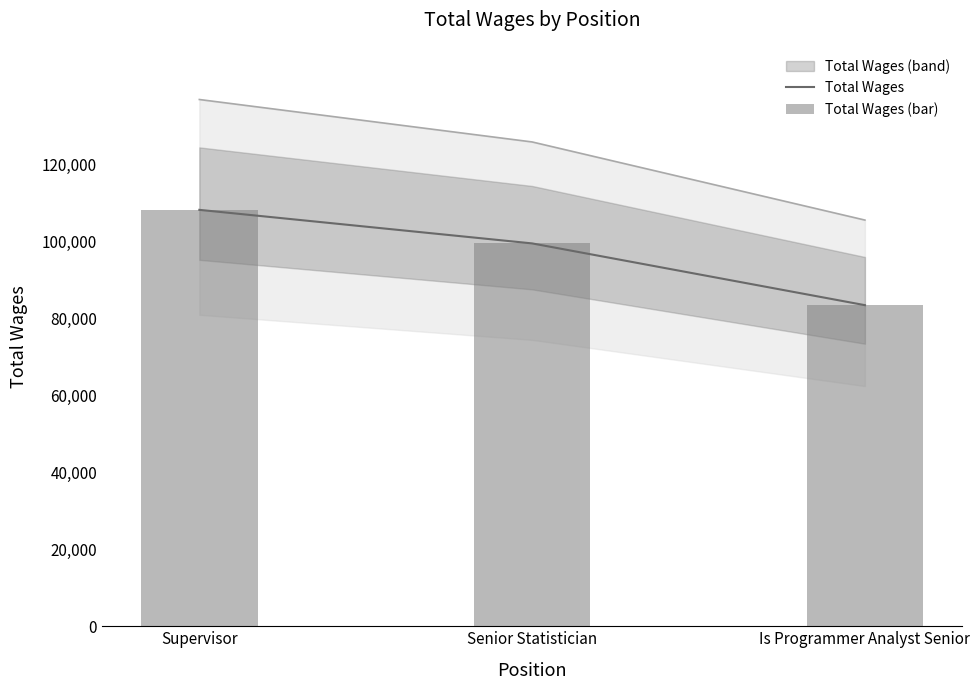

Which label corresponds to the smallest value in the chart?

Is Programmer Analyst Senior